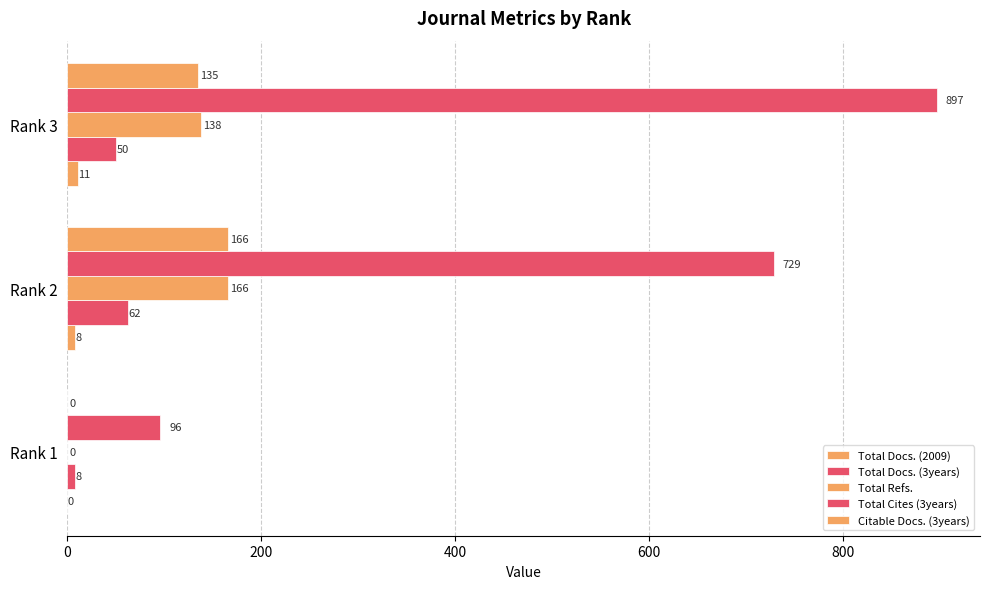

How many data points does each series have?

3